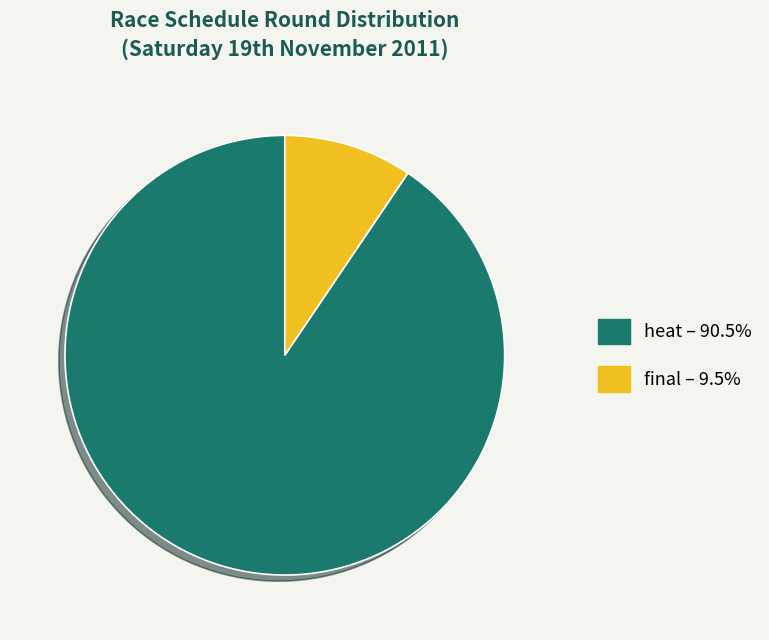

Count the number of slices in the pie.

2